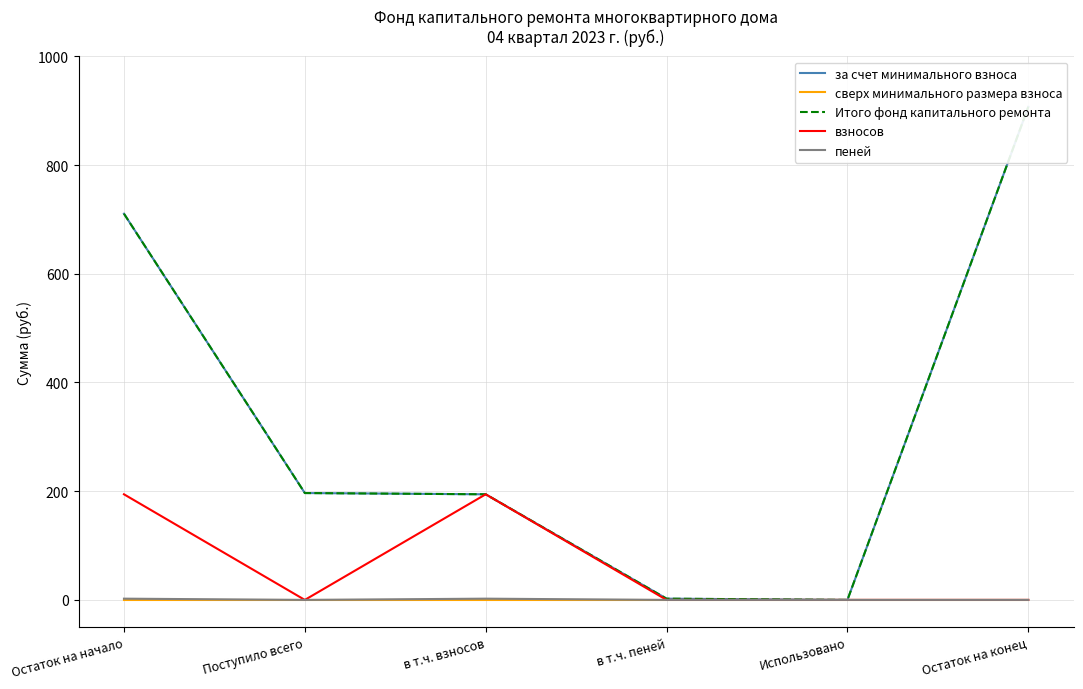

Which has a higher value, Остаток на конец or Остаток на начало?

Остаток на конец